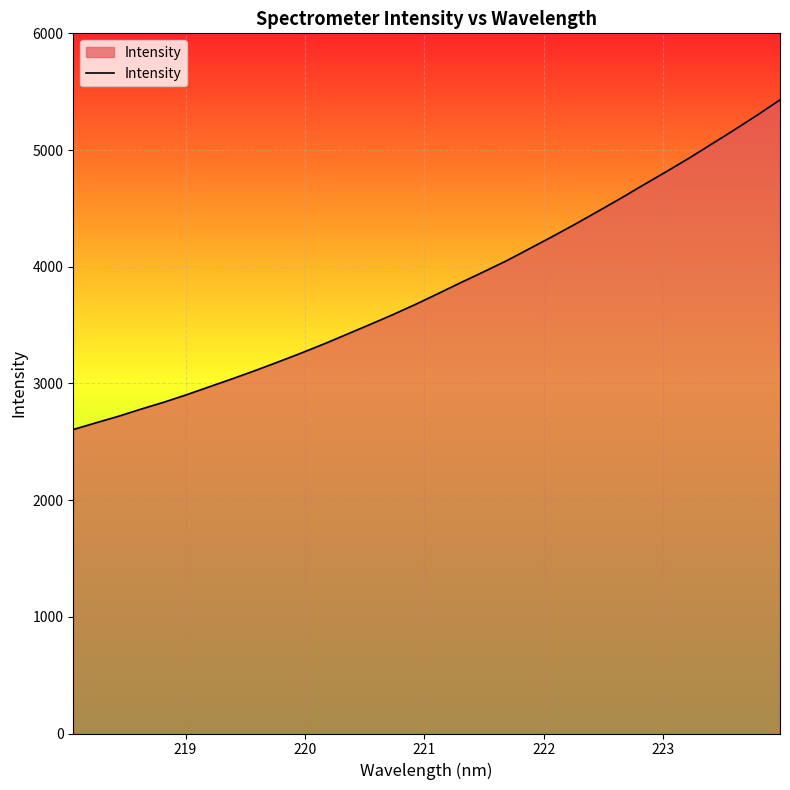

What is the difference between the maximum and minimum values?

2824.7